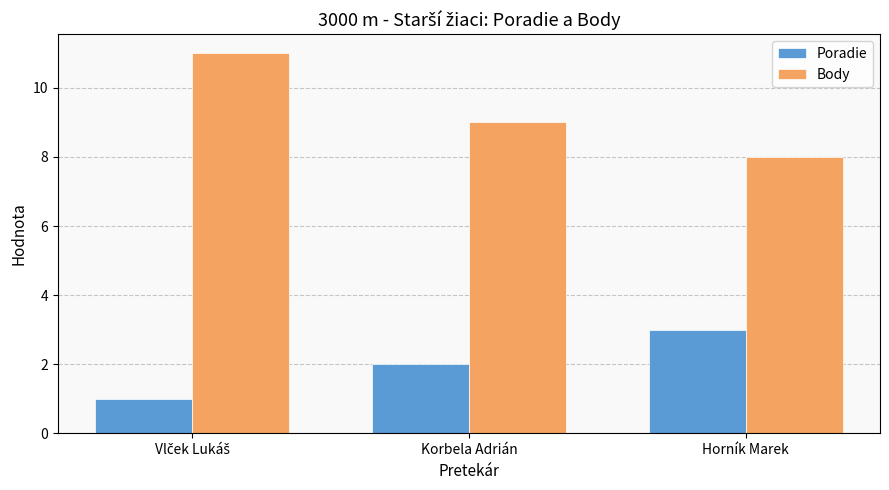

Count the Body values in the range 8 to 11.

3